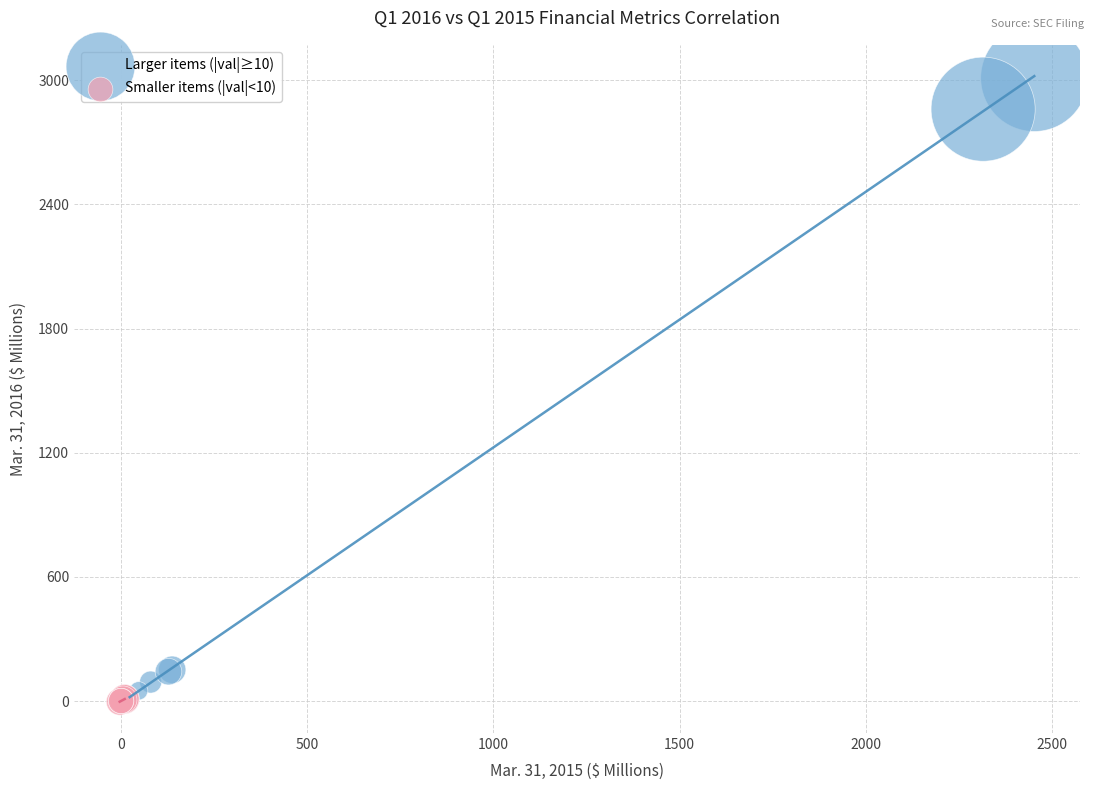

Which series contains the highest Y value?

Larger items (|val|≥10)